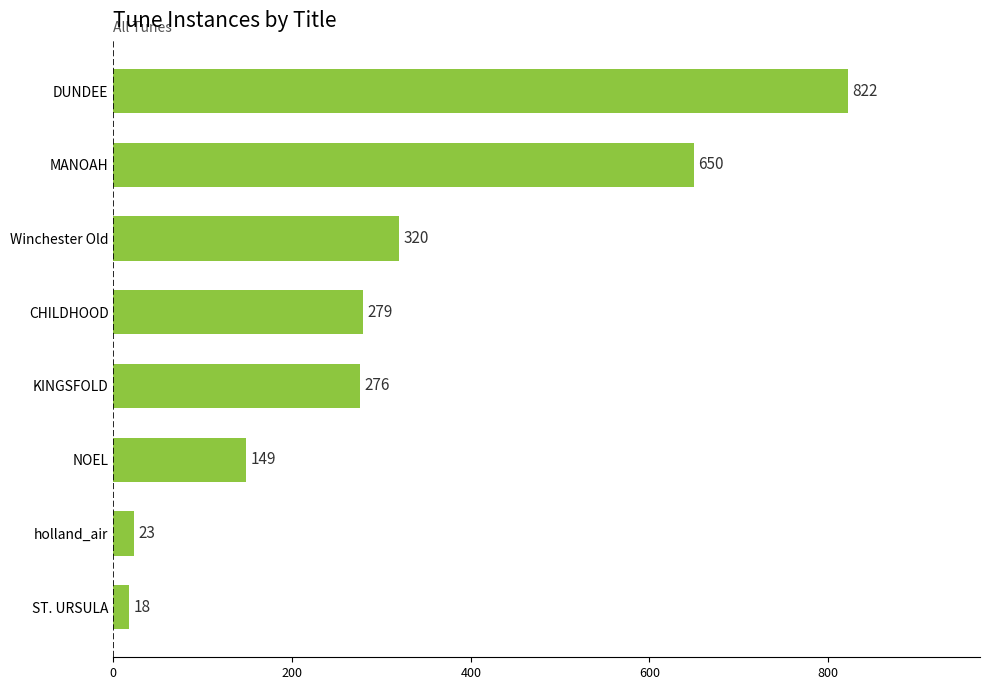

What is the difference between the maximum and minimum values?

804